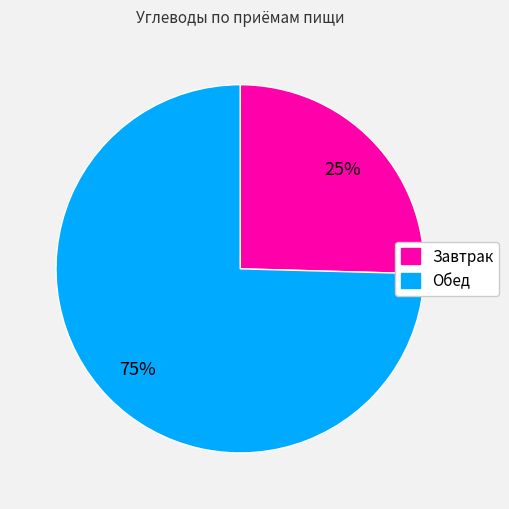

To the nearest percent, what is the average slice percentage?

50%